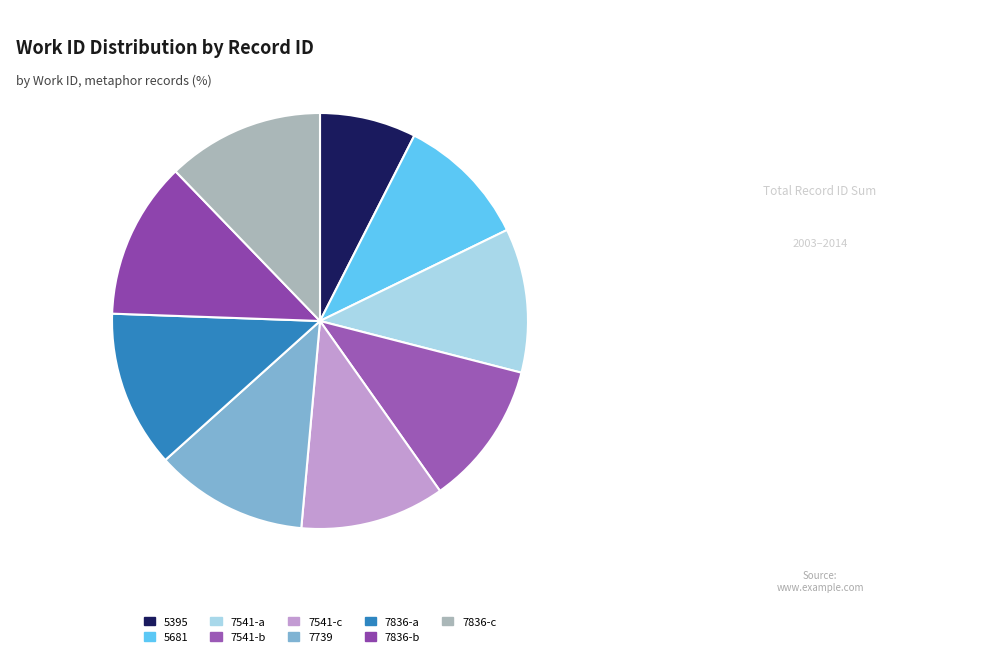

How many segments does this pie chart have?

9